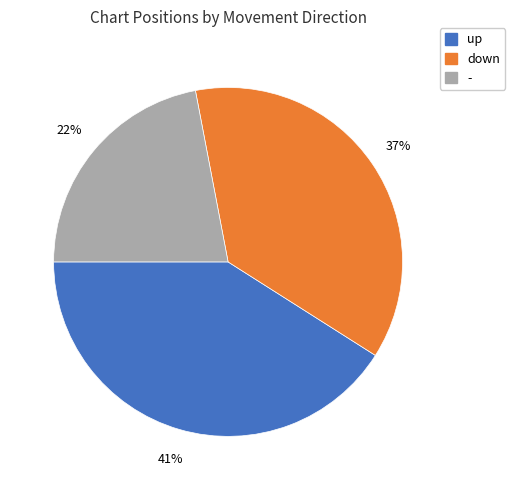

How many segments does this pie chart have?

3